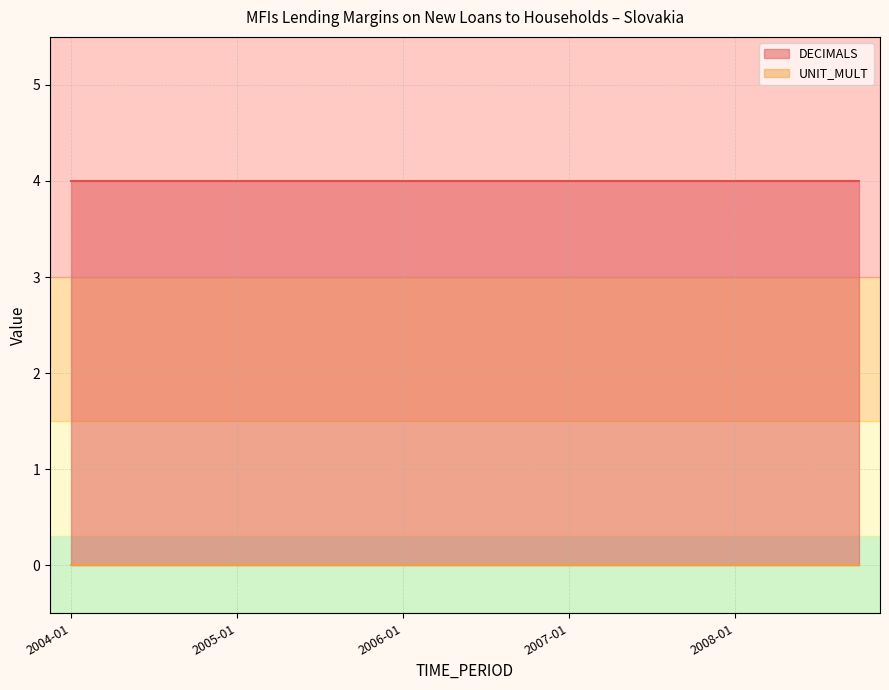

What is the value of the DECIMALS point at the 7th from the left?

4